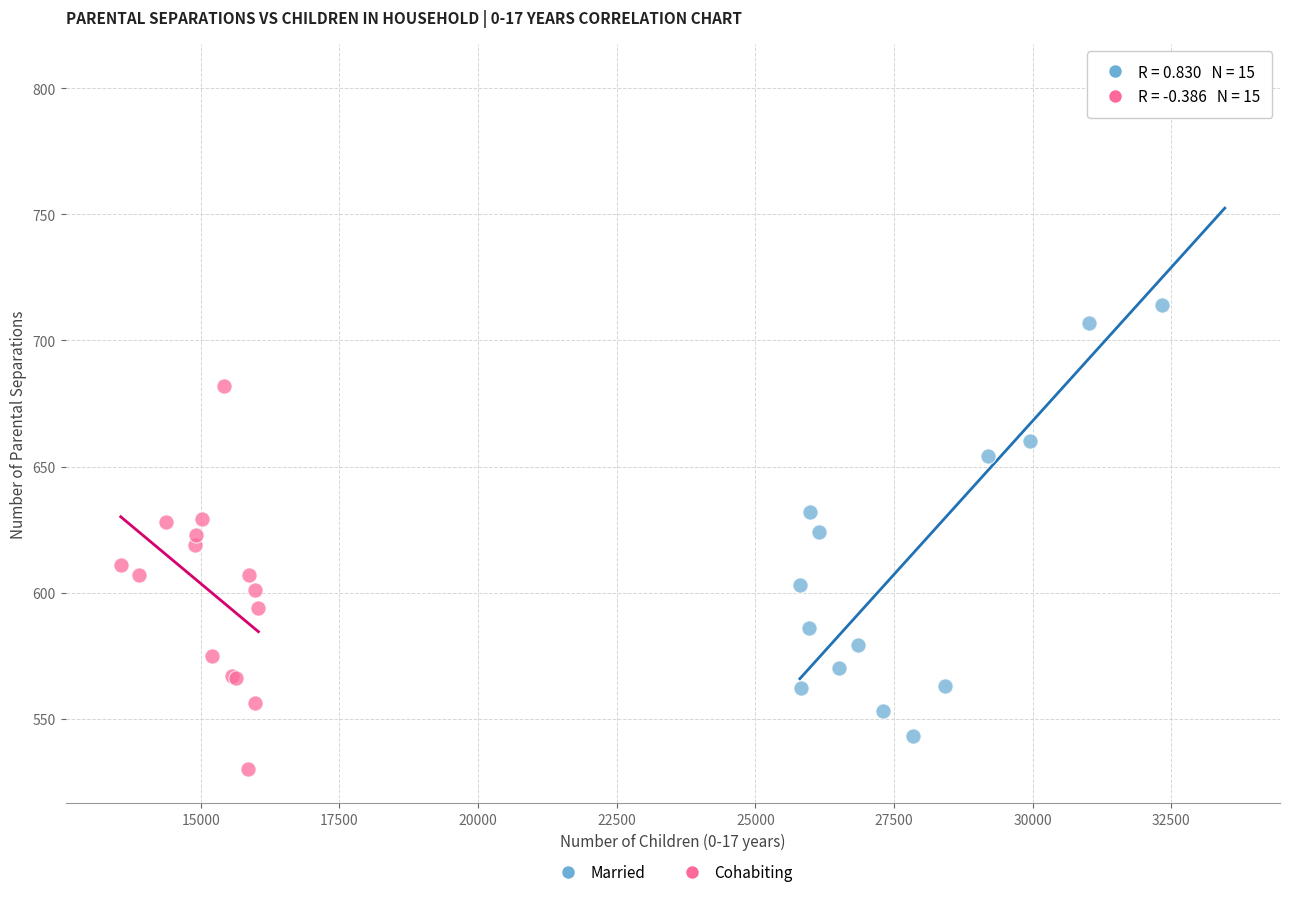

Which series contains the lowest Y value?

Cohabiting